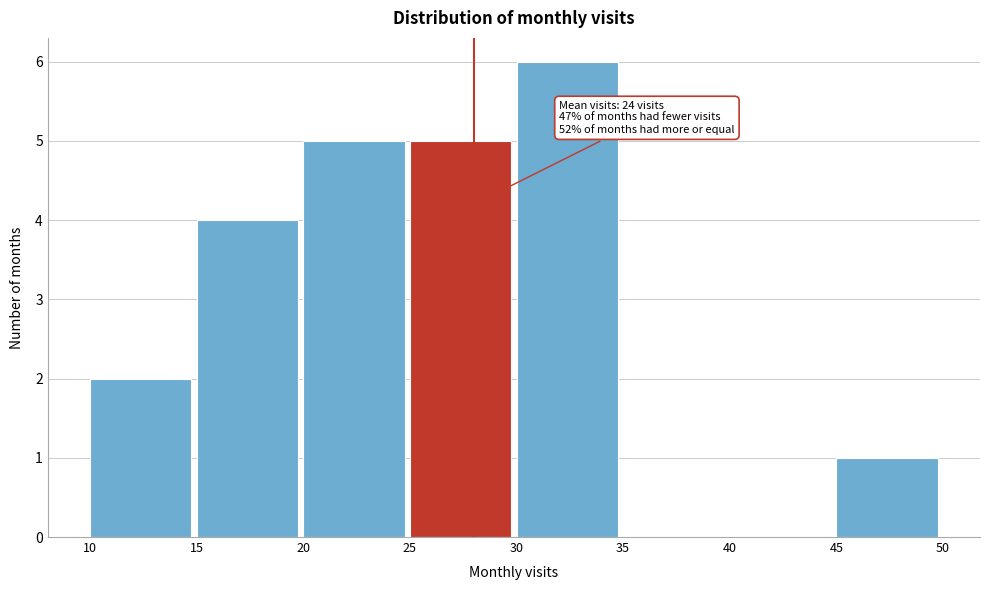

Which range on the x-axis has the tallest bar?

30 to 35